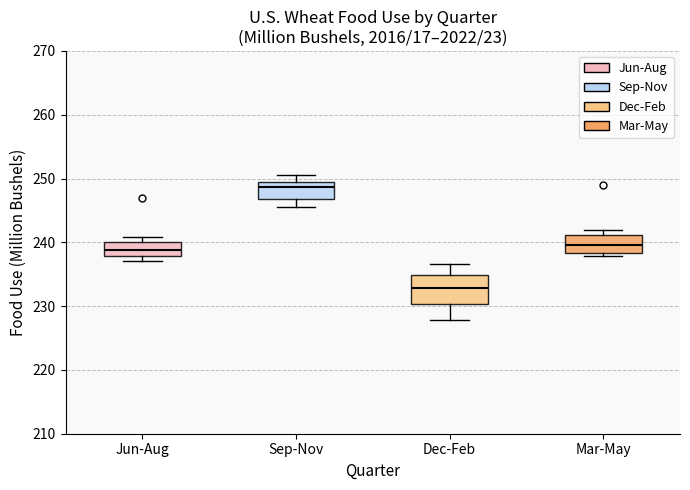

Reading left to right, transcribe this box plot: for each box, give where its median line is, the range the box spans, and where its two whiskers end, as read against the y-axis. The values are not printed on the chart, so give them approximately, as read against the axis.

Jun-Aug: median 239, box 238 to 240, whiskers 237 to 241
Sep-Nov: median 249 (just below the box's upper edge), box 247 to 249, whiskers 245 to 251
Dec-Feb: median 233, box 230 to 235, whiskers 228 to 237
Mar-May: median 240, box 238 to 241, whiskers 238 (just below the box's lower edge) to 242